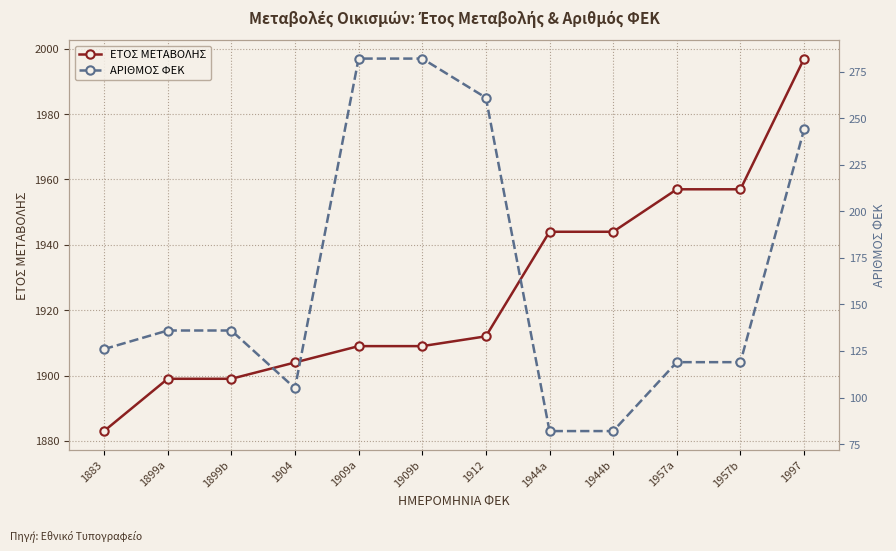

True or false: ΕΤΟΣ ΜΕΤΑΒΟΛΗΣ and ΑΡΙΘΜΟΣ ΦΕΚ cross at least once.

False